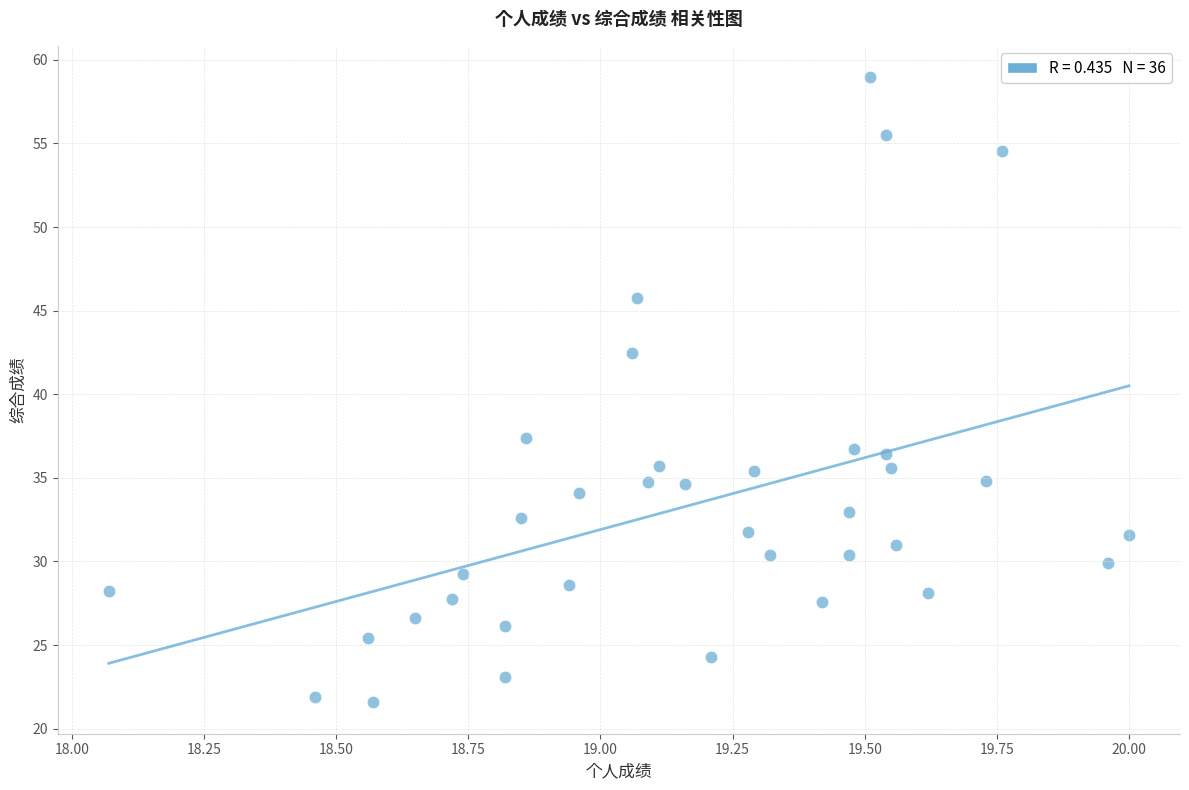

What is the range of Y values (max minus min)?

37.4